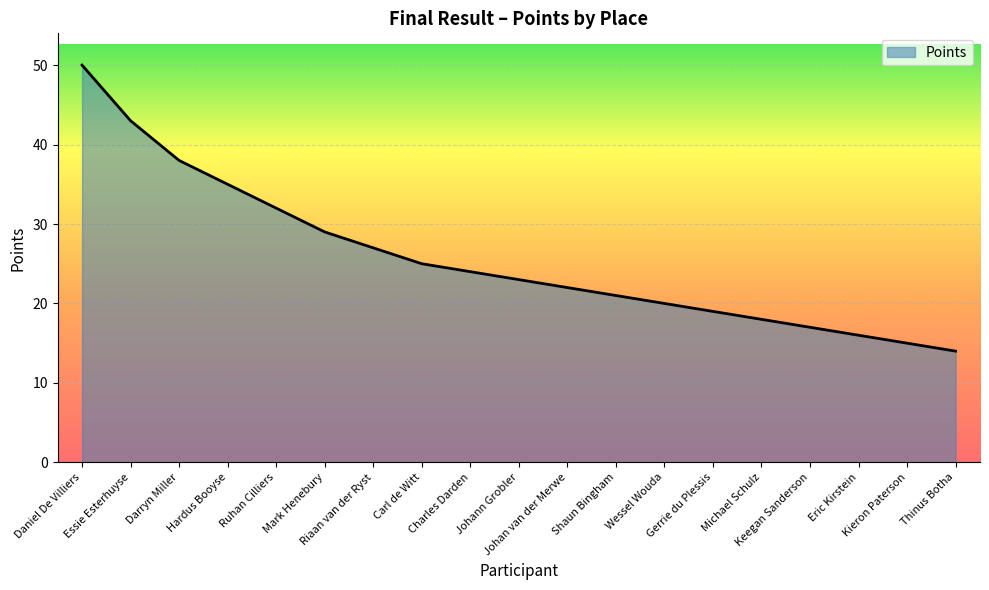

What is the ratio of the value at Keegan Sanderson to the value at Eric Kirstein?

1.1